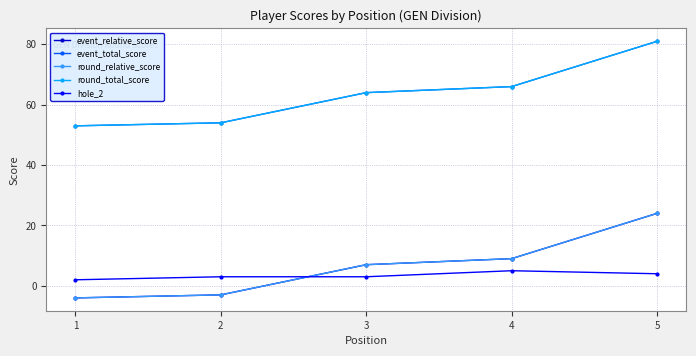

What is the difference between the highest and lowest values at 4?

61